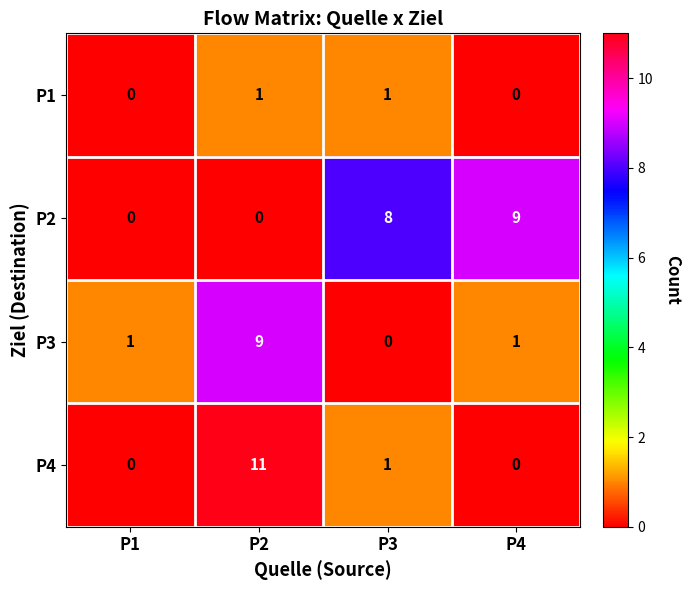

Count the number of categories in the chart.

4